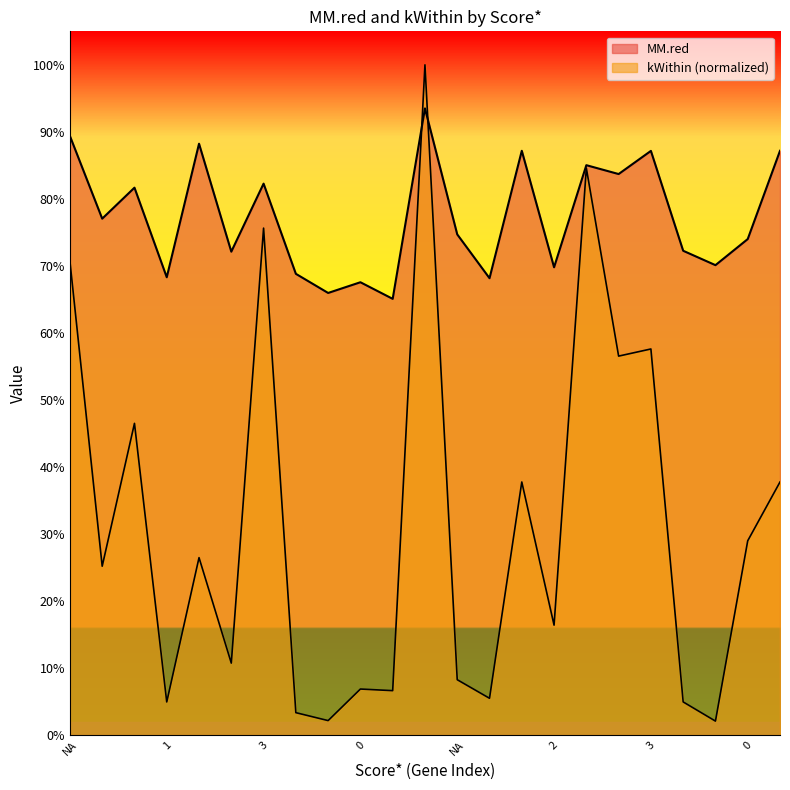

At which label does MM.red reach its peak?

3